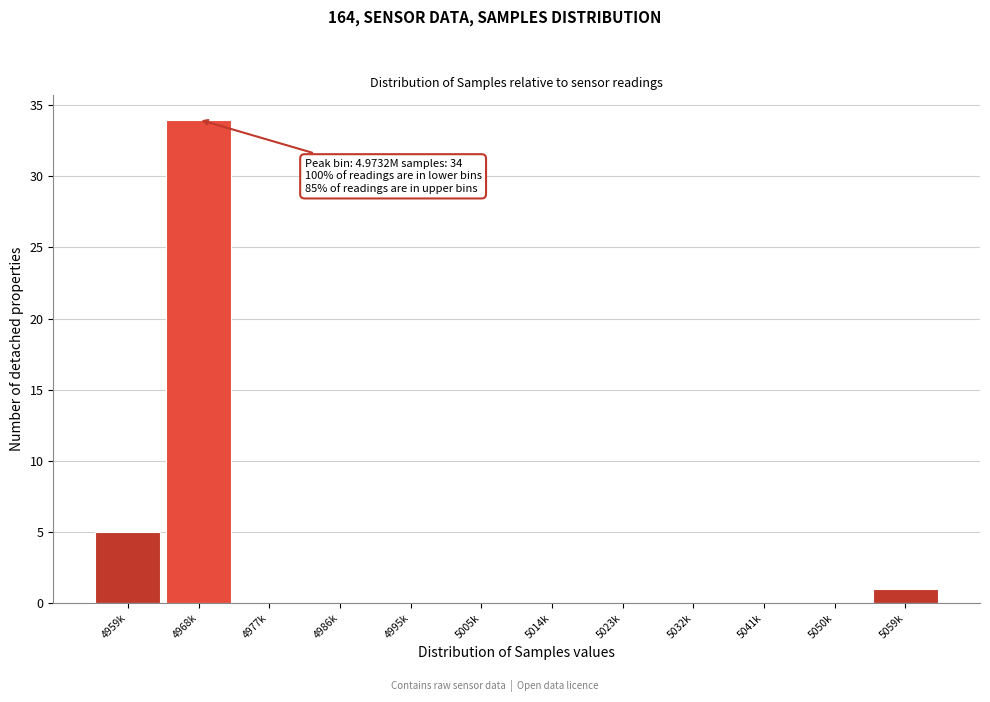

Reading left to right, transcribe all the data shown in this chart.

4959k=5	4968k=34	4977k=0	4986k=0	4995k=0	5005k=0	5014k=0	5023k=0	5032k=0	5041k=0	5050k=0	5059k=1